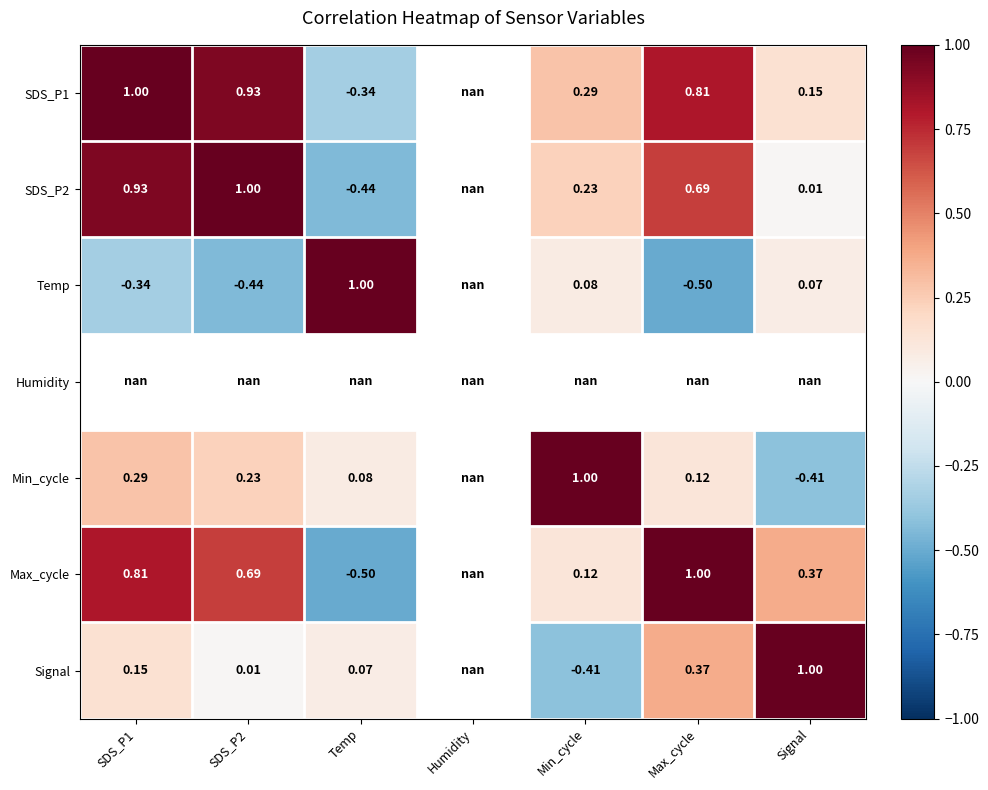

How many values in Min_cycle are above zero?

5